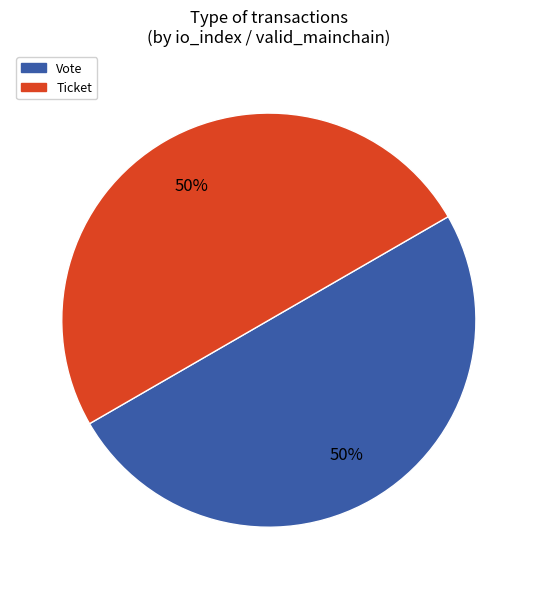

Count the number of slices in the pie.

2